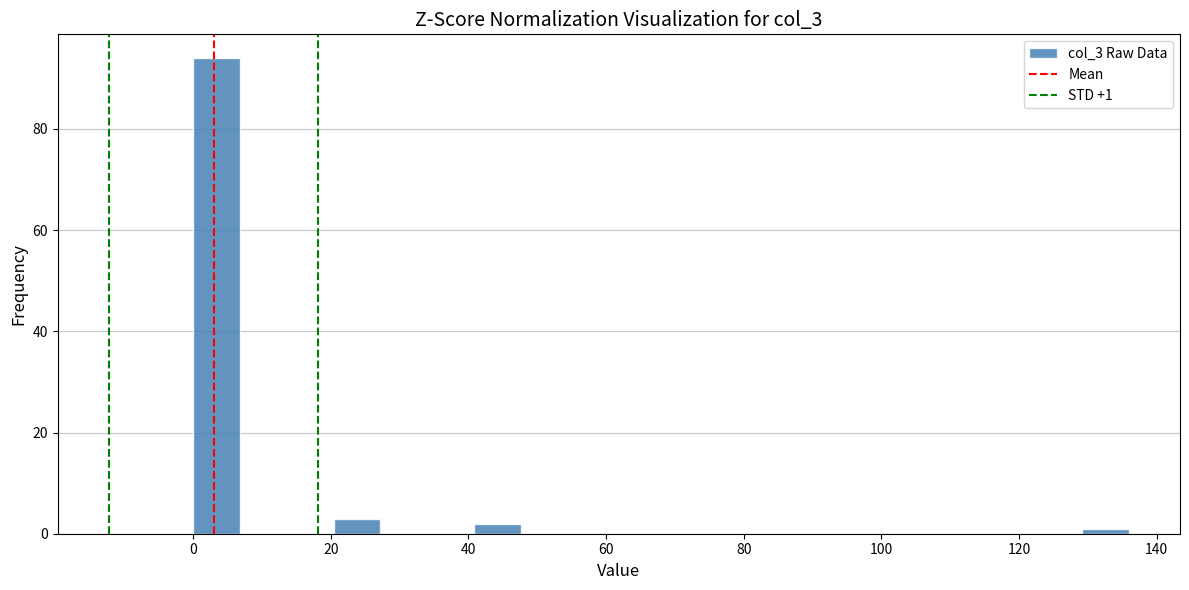

Read against the x-axis, roughly where is the centre of the tallest bar?

4